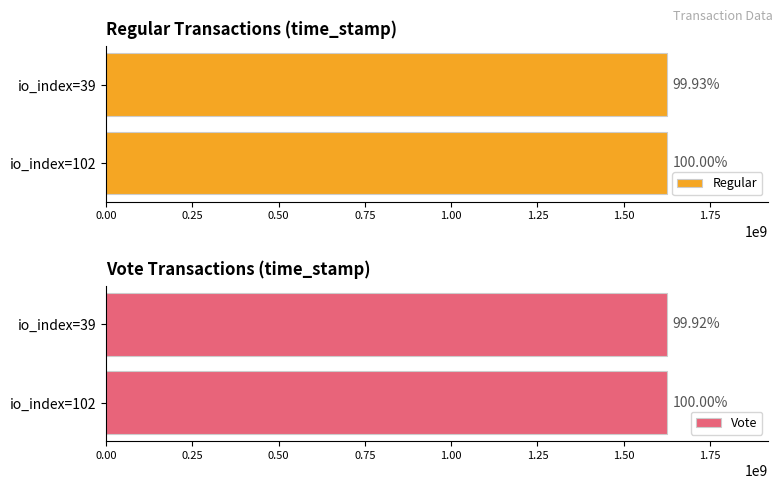

What is the sum of all Regular values?

3251627113